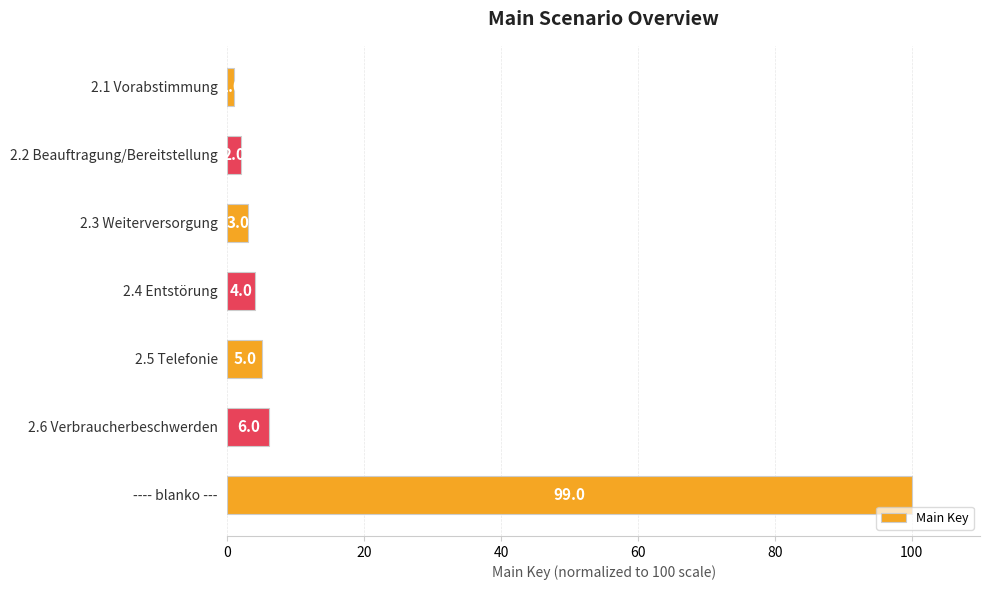

True or false: the data shows 3.0 at 2.3 Weiterversorgung.

True